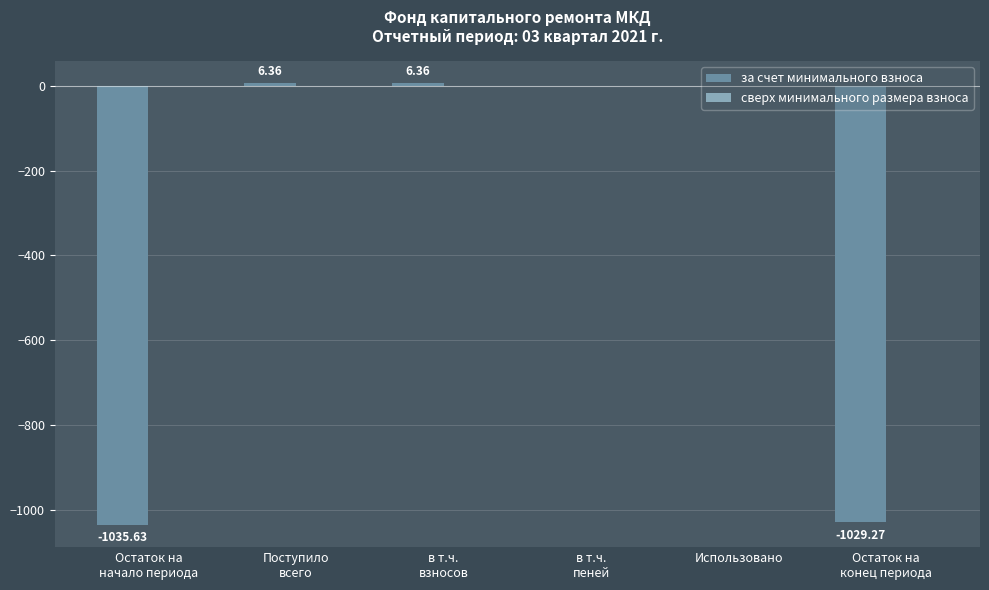

What is the sum of all values?

-2052.2